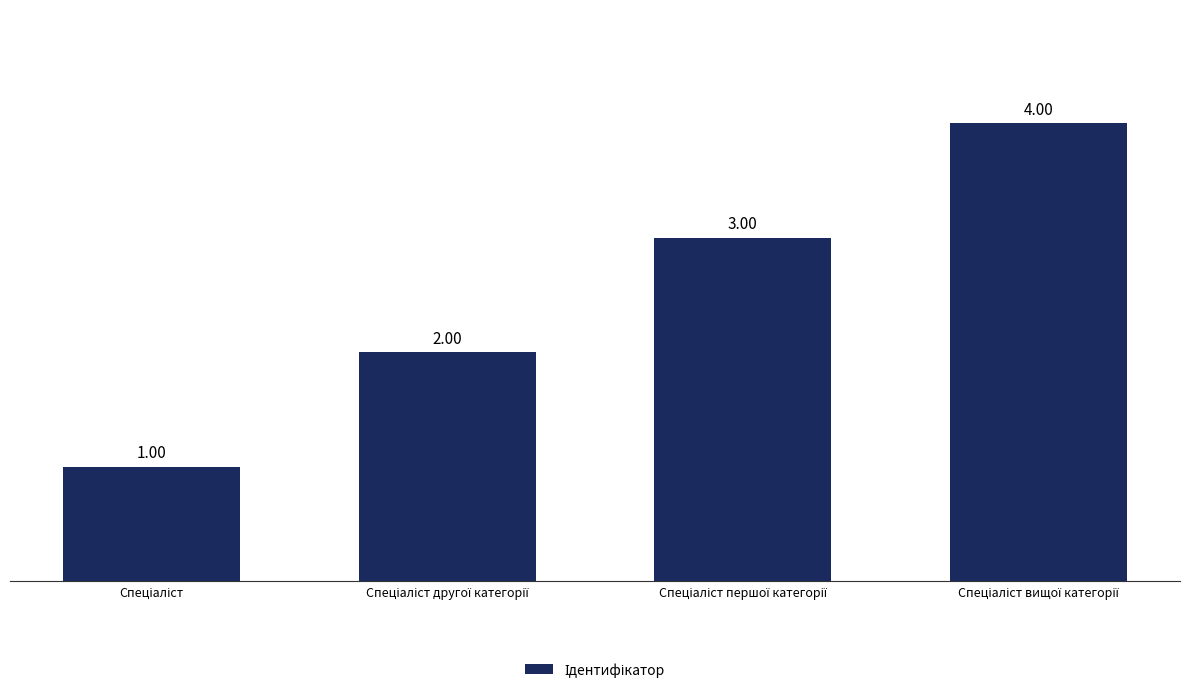

What is the sum of all values?

10